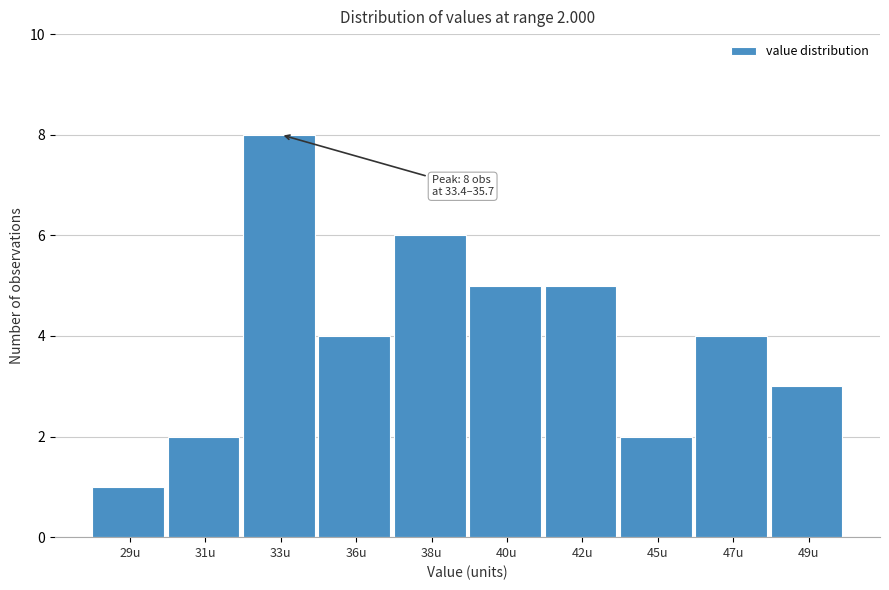

Reading left to right, extract all data points from this chart.

29u=1	31u=2	33u=8	36u=4	38u=6	40u=5	42u=5	45u=2	47u=4	49u=3